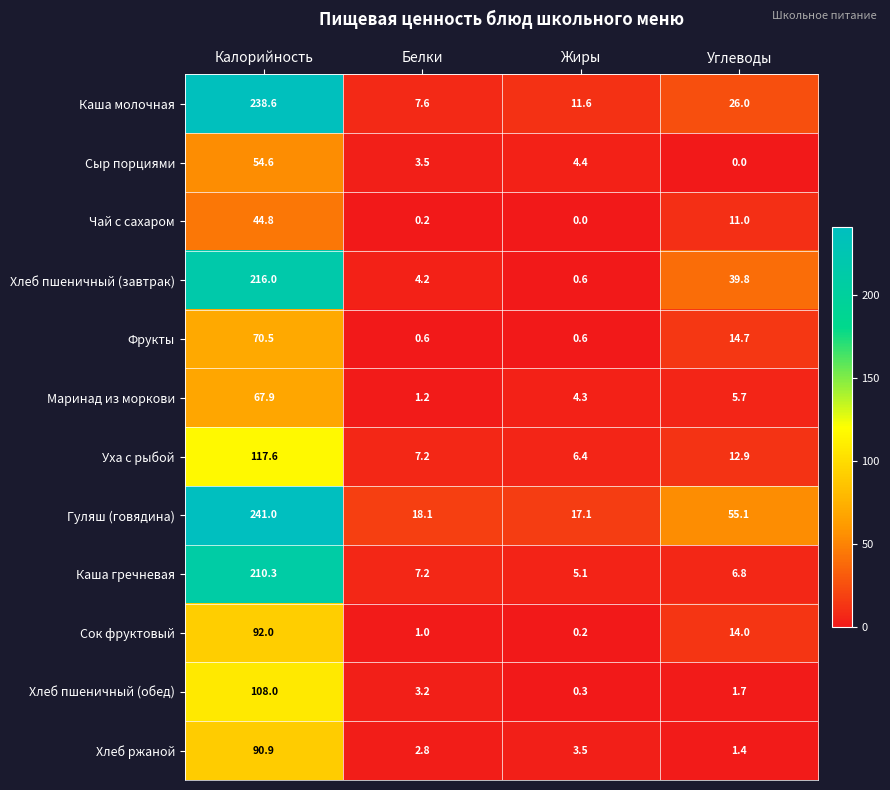

What is the difference between the second highest and second lowest values in the Хлеб пшеничный (завтрак) series?

35.6